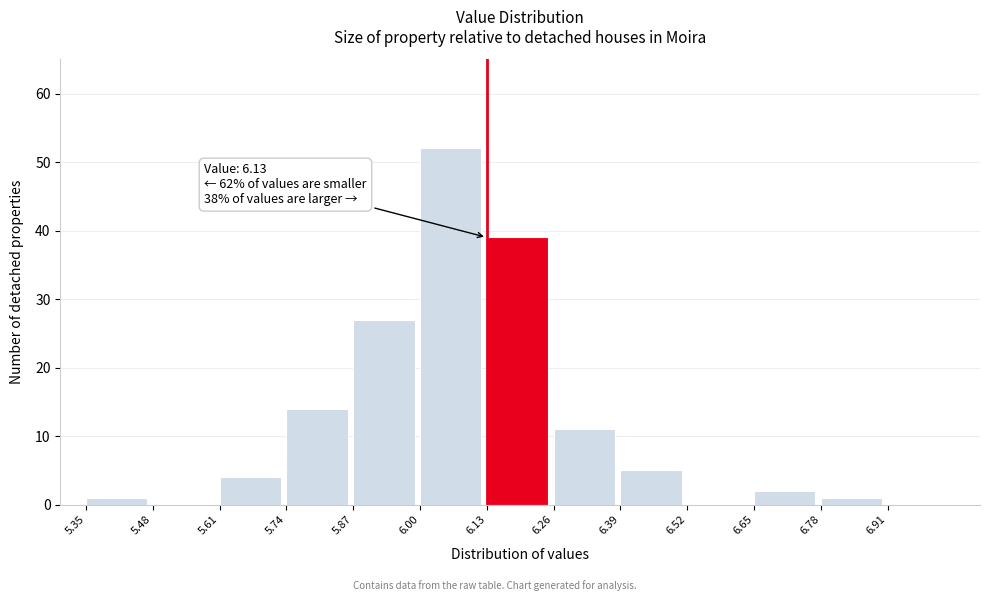

Which range on the x-axis has the tallest bar?

6.00 to 6.13